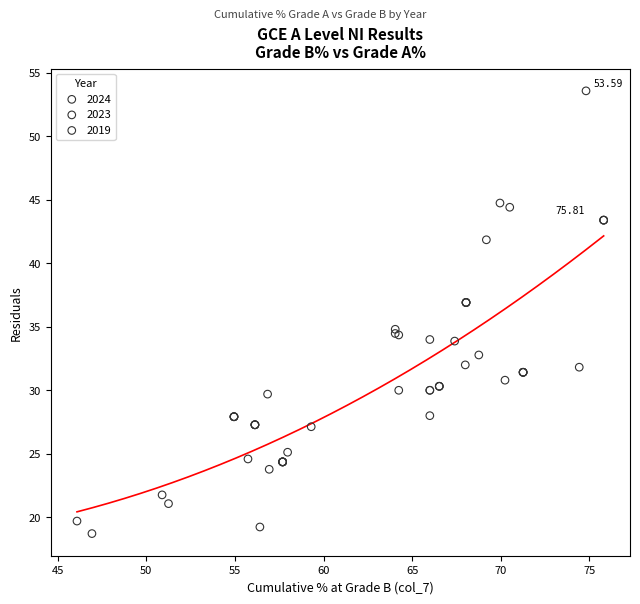

Which series reaches the maximum Y coordinate?

2023